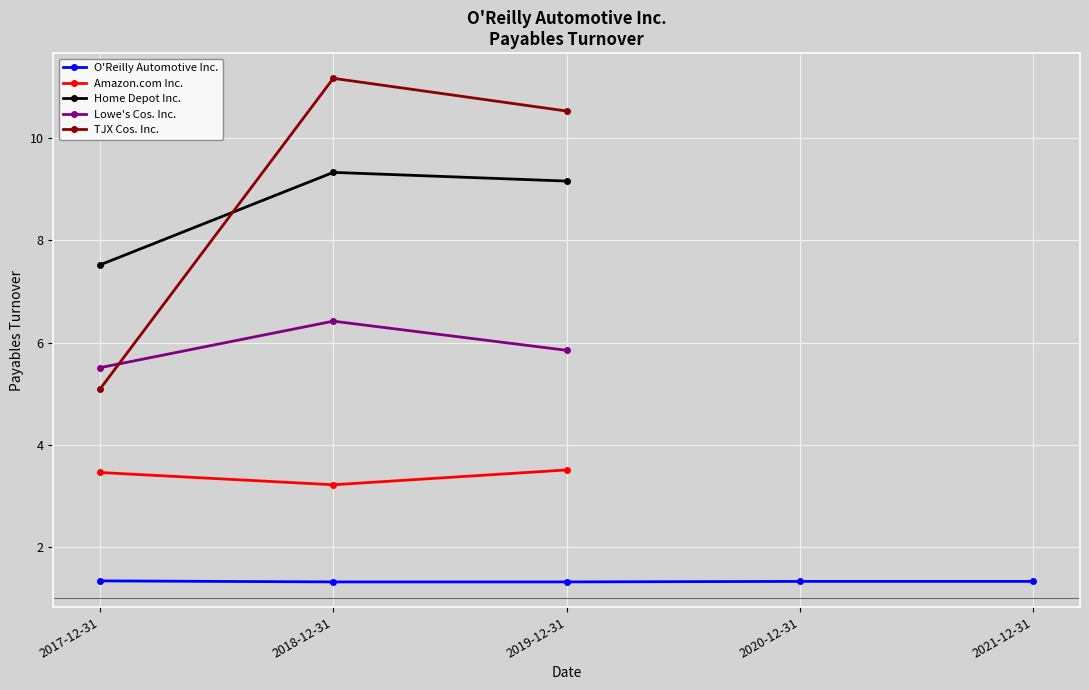

Is it true that O'Reilly Automotive Inc. equals 2.0 at 2017-12-31?

False